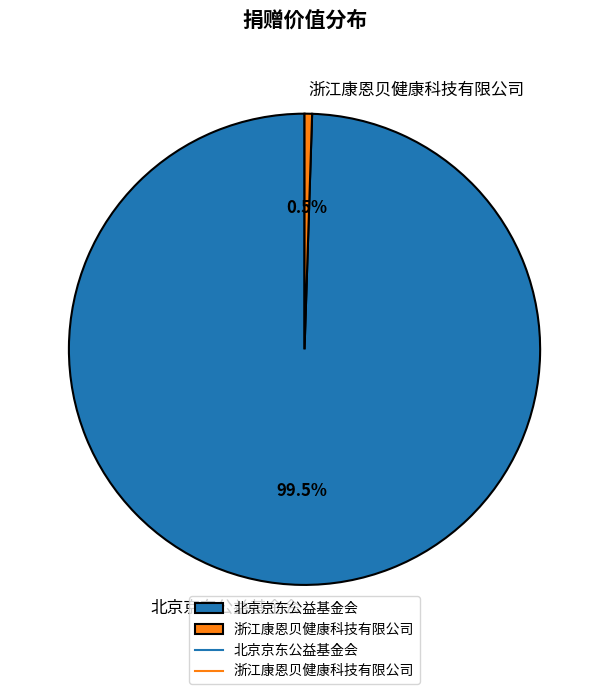

Which category has the smallest portion of the pie?

浙江康恩贝健康科技有限公司